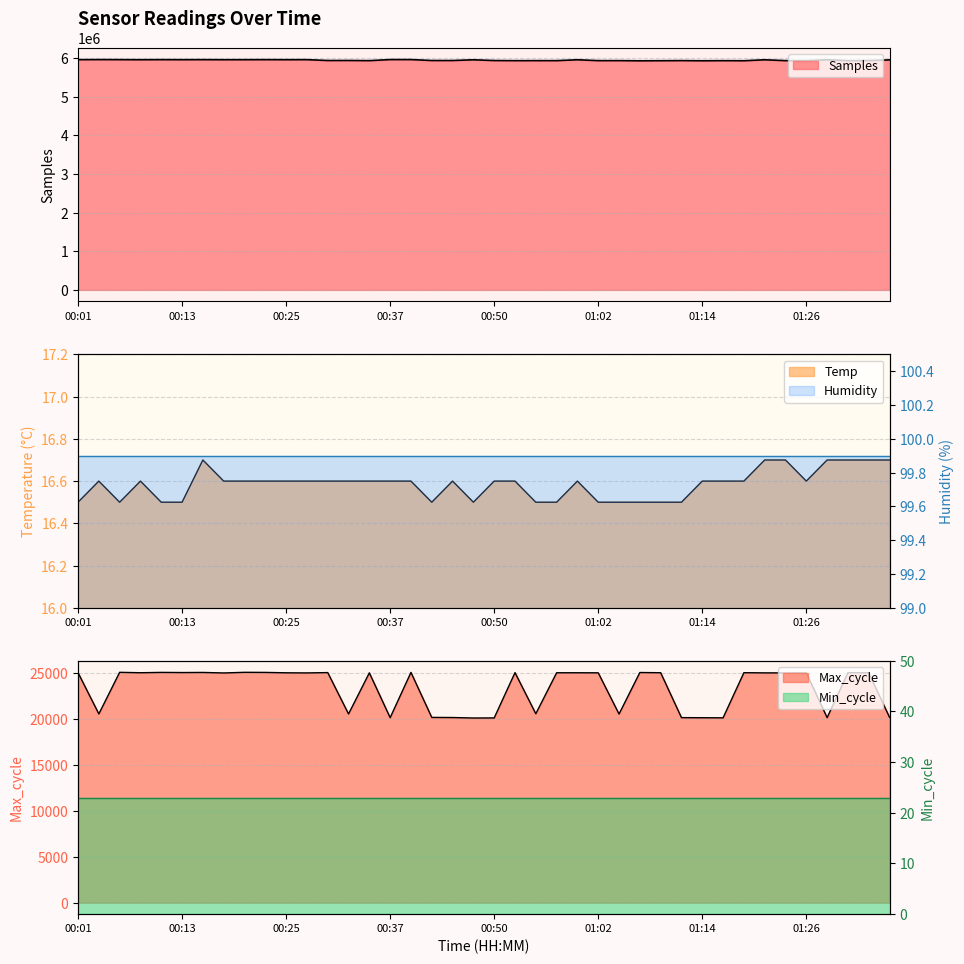

How many interior local valleys does the Samples series have?

15